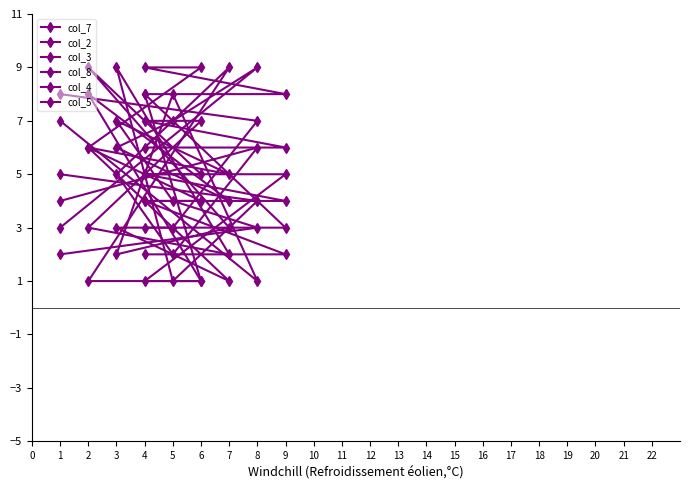

The value of col_7 at 1 is 13. True or false?

False